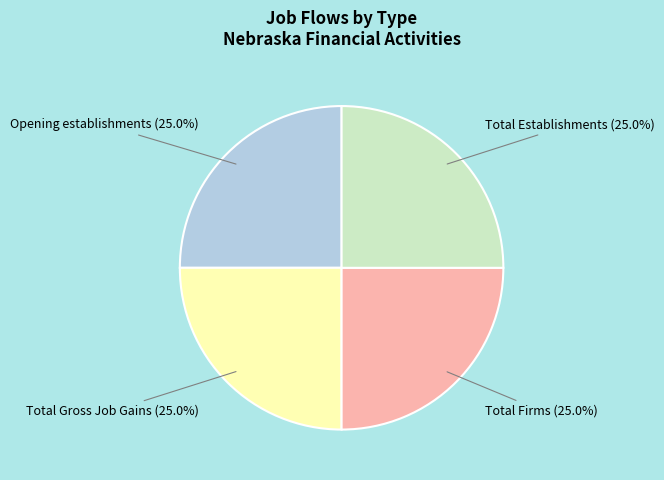

Is there any slice that represents more than half of the pie?

No